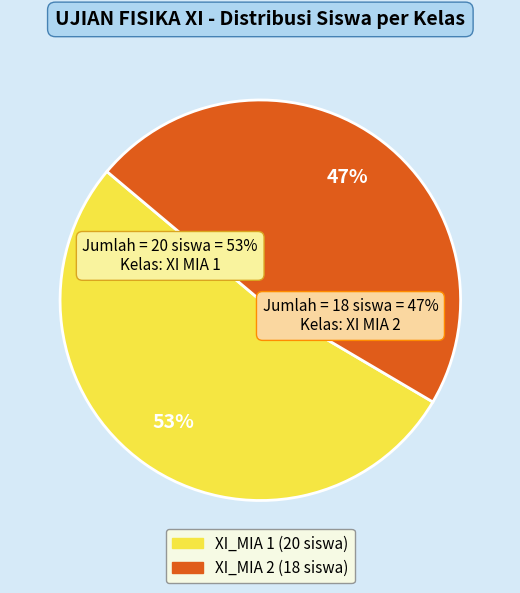

Is the sum of XI_MIA 2 and XI_MIA 1 greater than half?

Yes